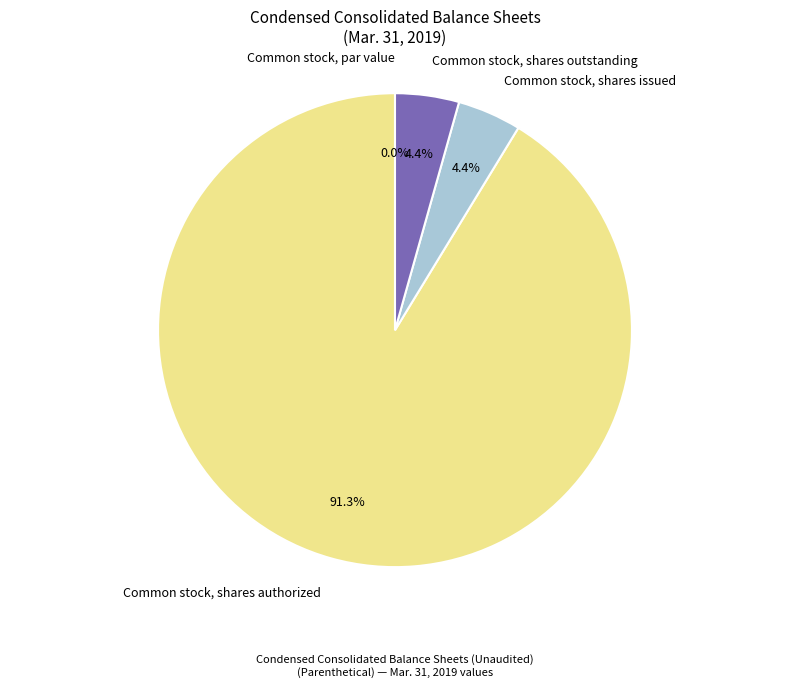

Which slice is the largest?

Common stock, shares authorized